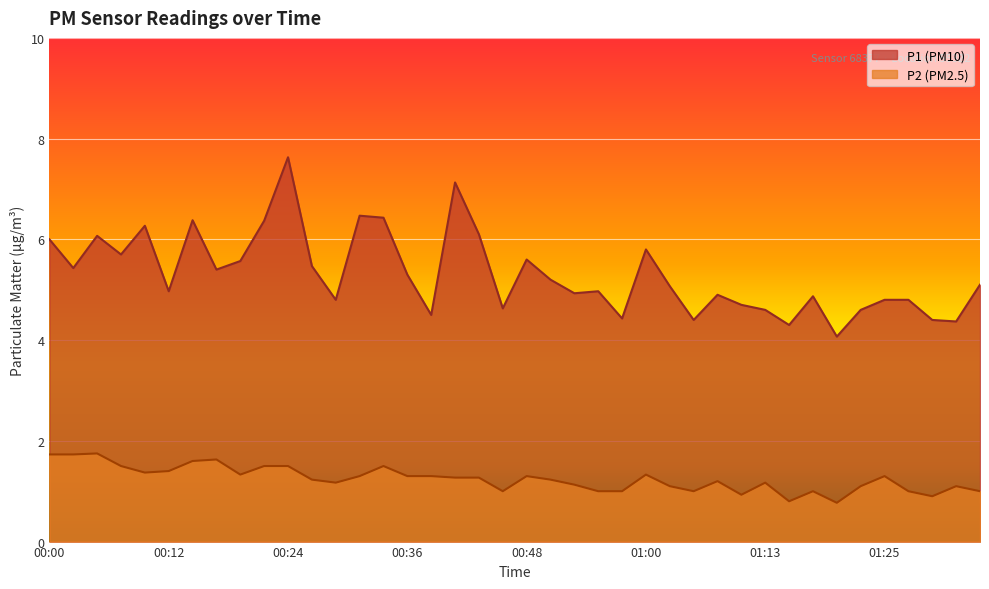

Reading left to right, list all the values displayed in this chart.

P1: 00:00=6.0	00:02=5.4	00:05=6.1	00:07=5.7	00:10=6.3	00:12=5.0	00:14=6.4	00:17=5.4	00:19=5.6	00:22=6.4	00:24=7.6	00:26=5.5	00:29=4.8	00:31=6.5	00:34=6.4	00:36=5.3	00:39=4.5	00:41=7.1	00:43=6.1	00:46=4.6	00:48=5.6	00:51=5.2	00:53=4.9	00:56=5.0	00:58=4.4	01:00=5.8	01:03=5.1	01:05=4.4	01:08=4.9	01:10=4.7	01:13=4.6	01:15=4.3	01:17=4.9	01:20=4.1	01:22=4.6	01:25=4.8	01:27=4.8	01:30=4.4	01:32=4.4	01:34=5.1
P2: 00:00=1.7	00:02=1.7	00:05=1.8	00:07=1.5	00:10=1.4	00:12=1.4	00:14=1.6	00:17=1.6	00:19=1.3	00:22=1.5	00:24=1.5	00:26=1.2	00:29=1.2	00:31=1.3	00:34=1.5	00:36=1.3	00:39=1.3	00:41=1.3	00:43=1.3	00:46=1.0	00:48=1.3	00:51=1.2	00:53=1.1	00:56=1.0	00:58=1.0	01:00=1.3	01:03=1.1	01:05=1.0	01:08=1.2	01:10=0.9	01:13=1.2	01:15=0.8	01:17=1.0	01:20=0.8	01:22=1.1	01:25=1.3	01:27=1.0	01:30=0.9	01:32=1.1	01:34=1.0